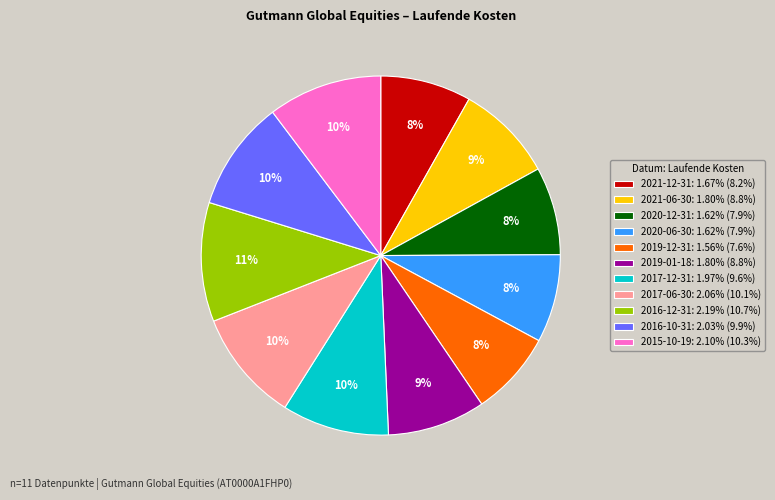

Between 2016-12-31 and 2021-06-30, which is larger?

2016-12-31